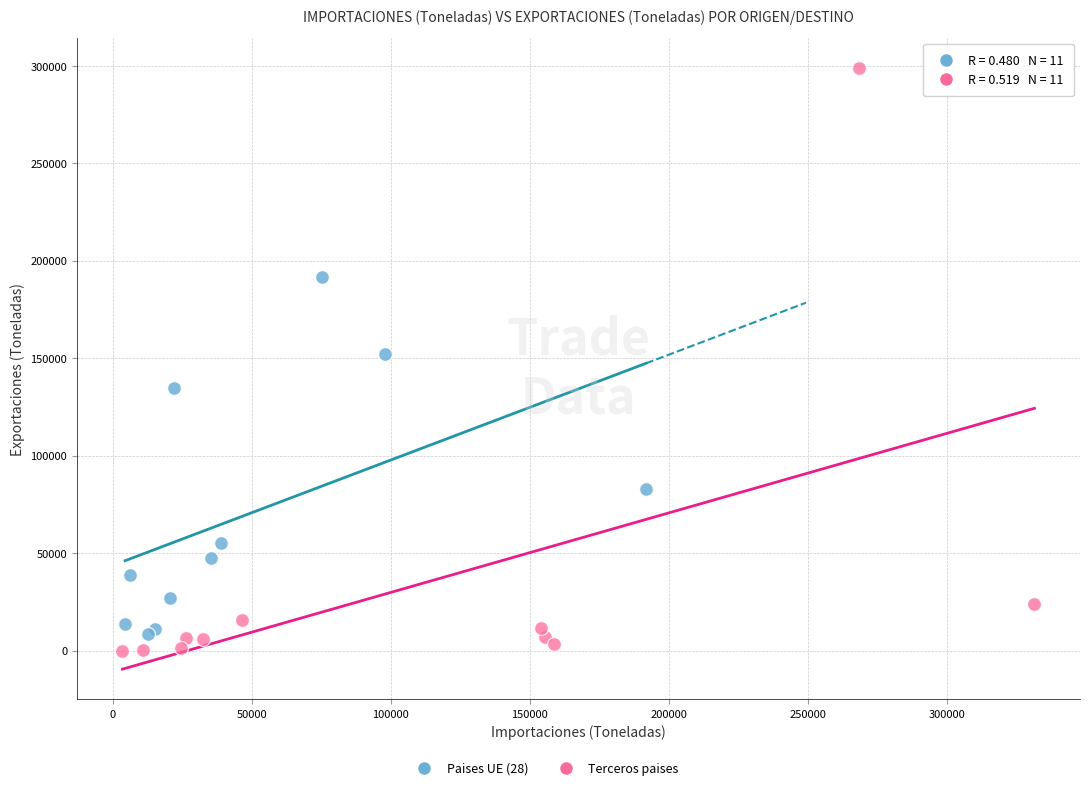

Which series has the largest Y range (max minus min)?

Terceros paises